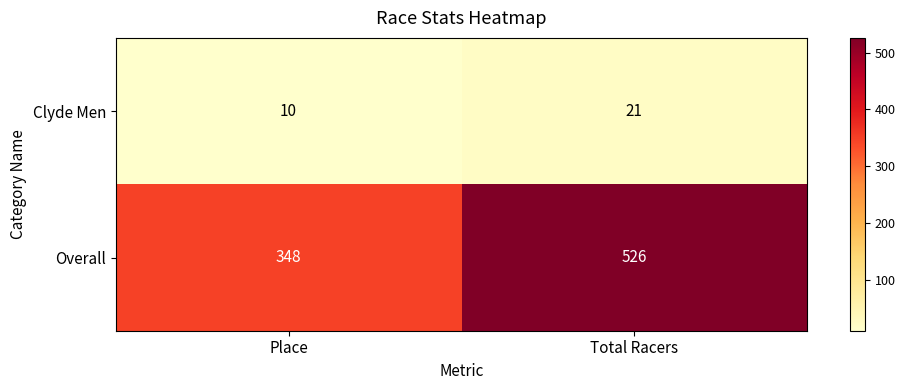

How many data points does each series have?

2